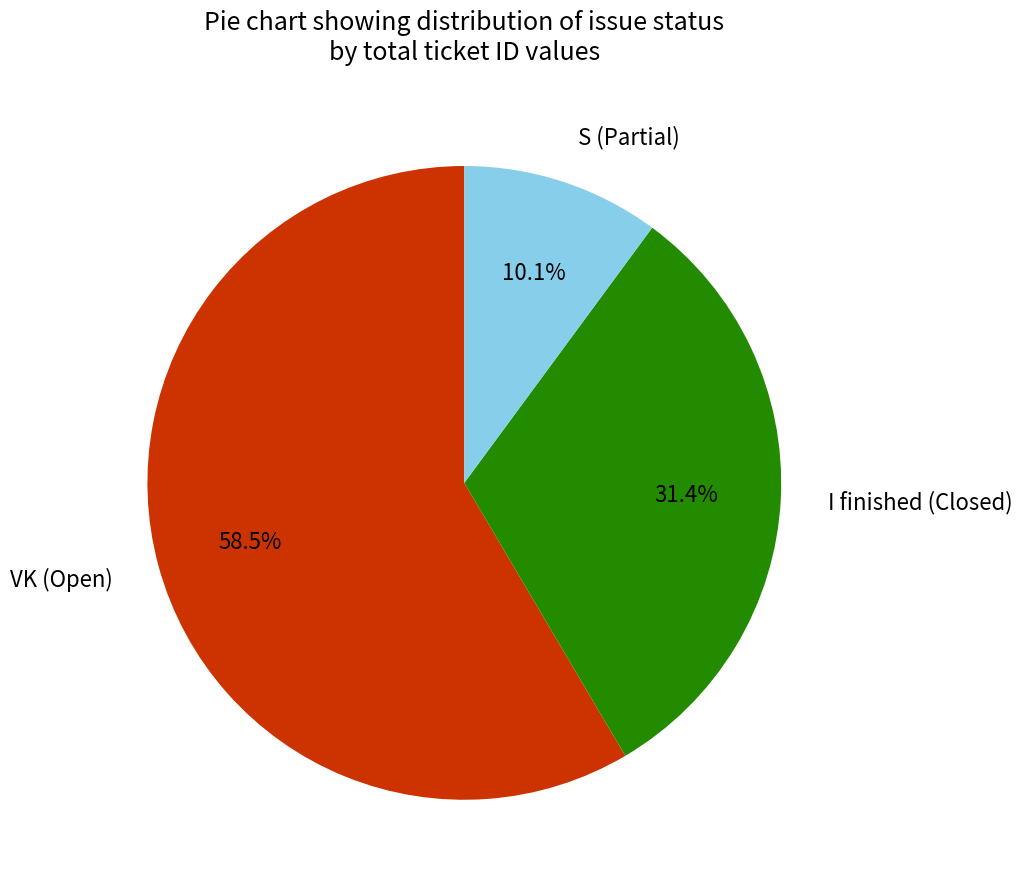

Which category has the biggest portion of the pie?

VK (Open)